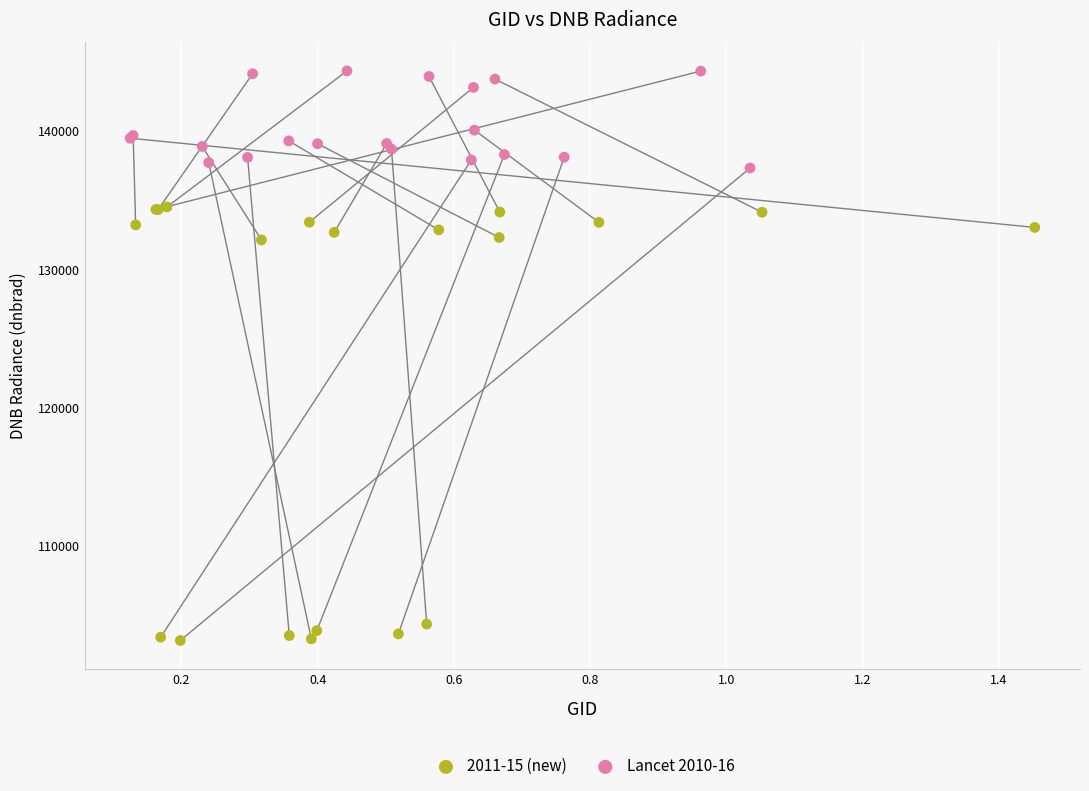

Which series reaches the maximum Y coordinate?

Lancet 2010-16